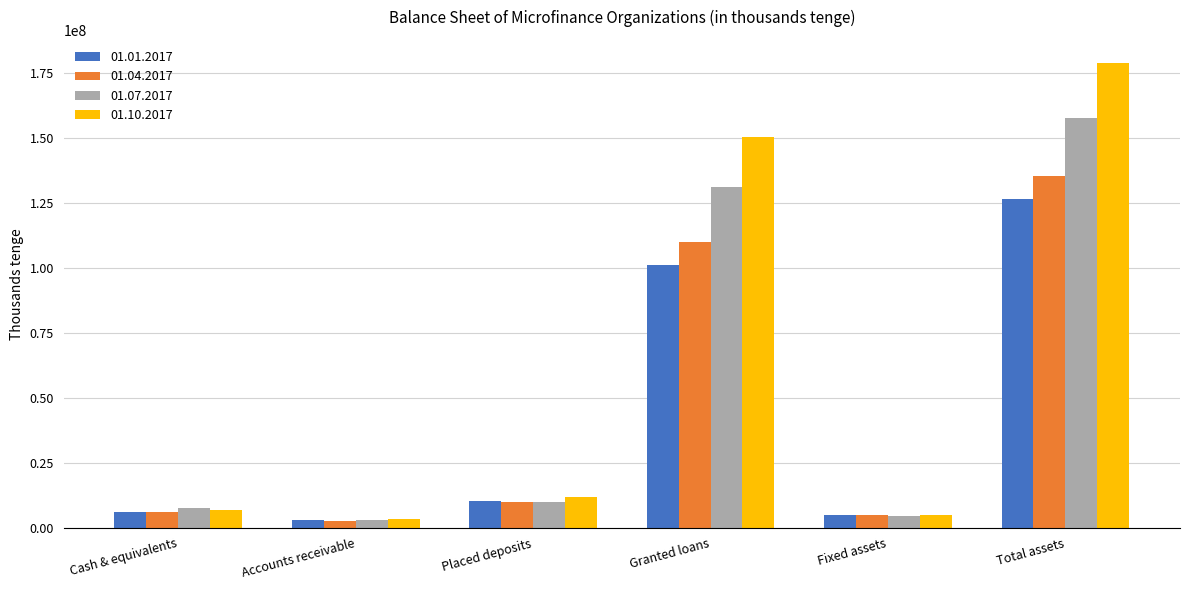

What is the label of the 6th bar from the left?

Total assets